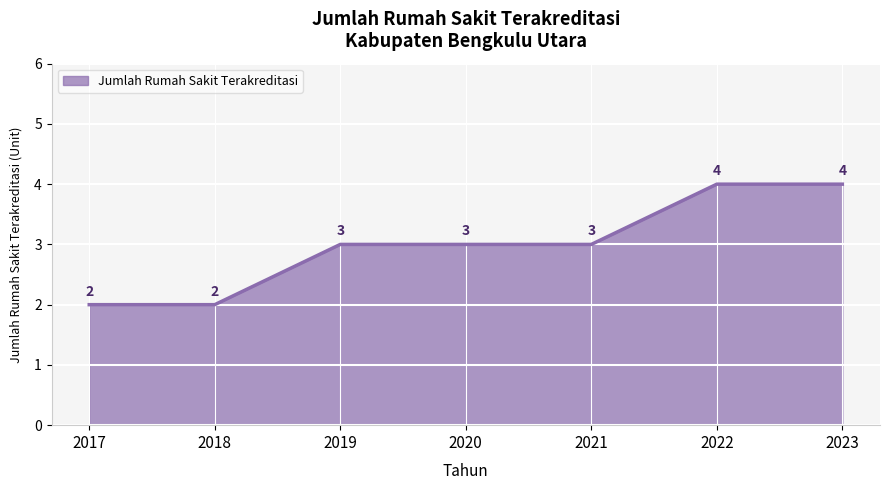

What is the difference between the maximum and minimum values?

2